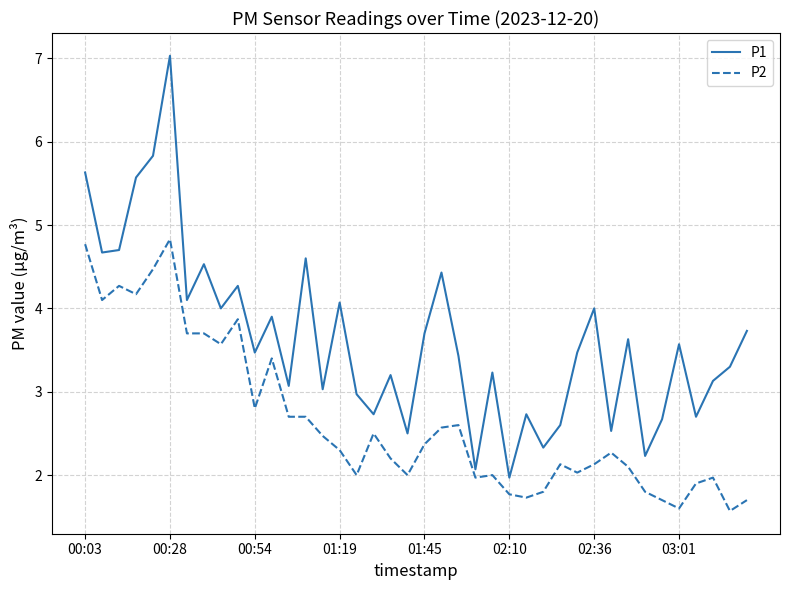

List the series in order of their overall mean, lowest first.

P2, P1